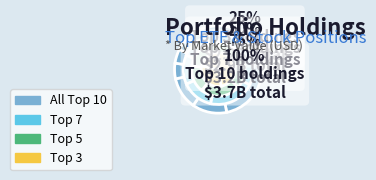

True or false: IVV accounts for 19% of the total.

True